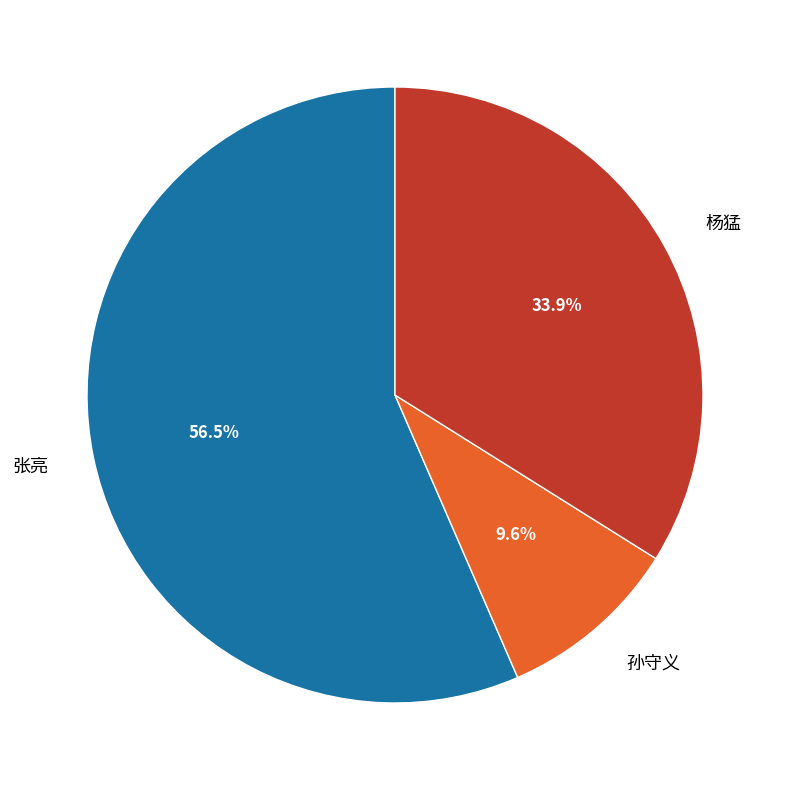

Is there any slice that represents more than half of the pie?

Yes